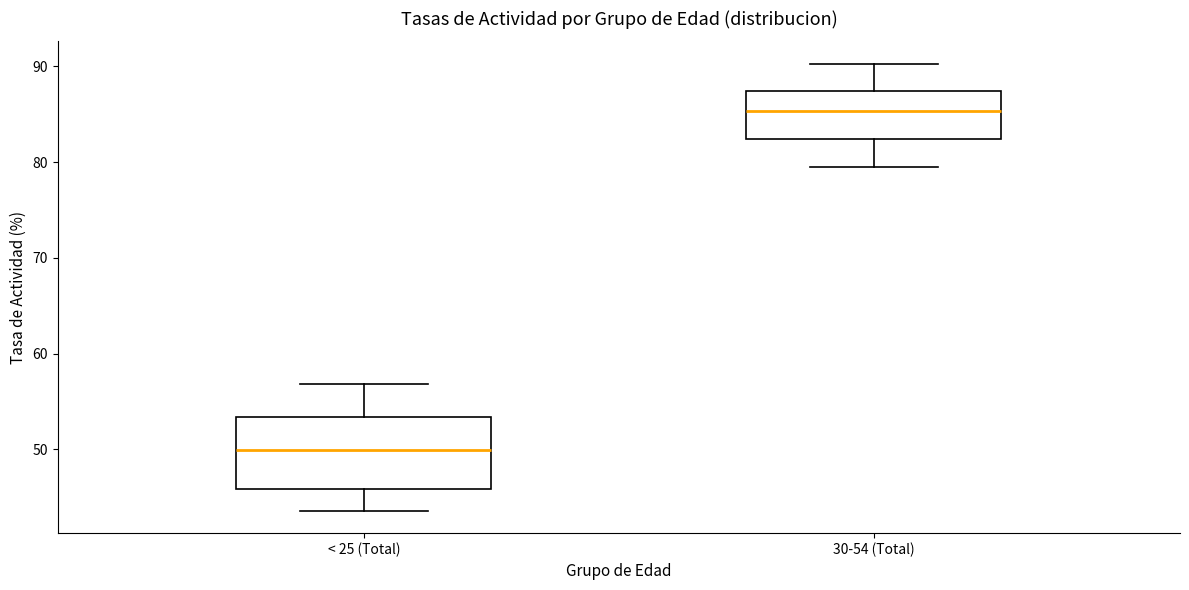

Which box's median line is the highest?

30-54 (Total)